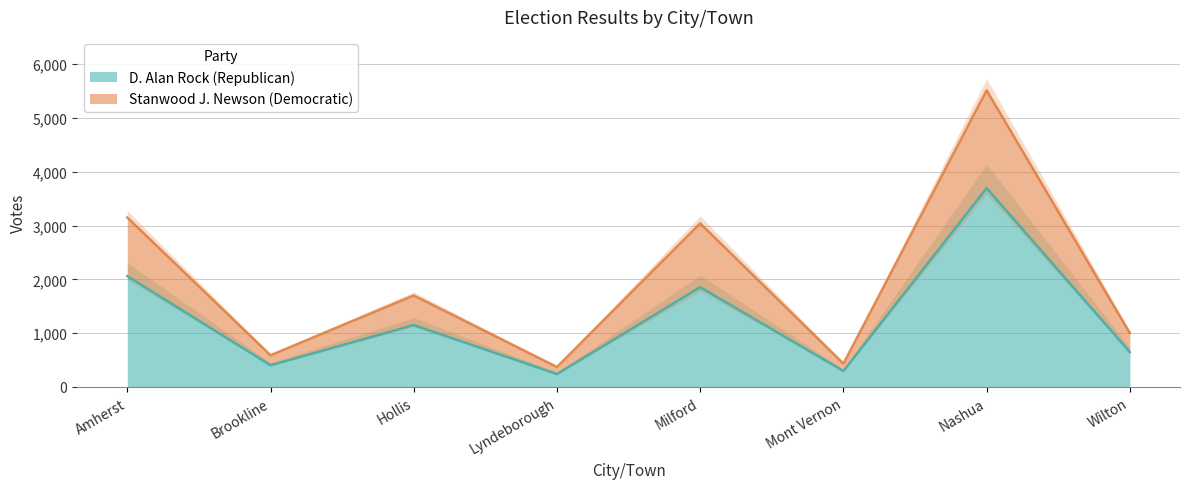

What is the lowest value of the D. Alan Rock (Republican) series?

240